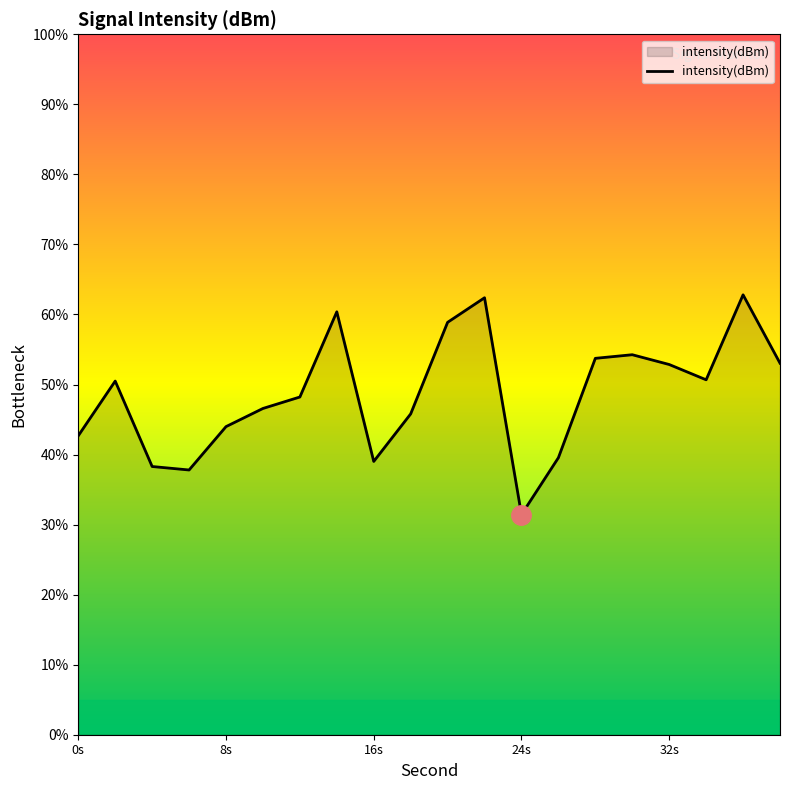

What is the greatest value displayed?

62.8